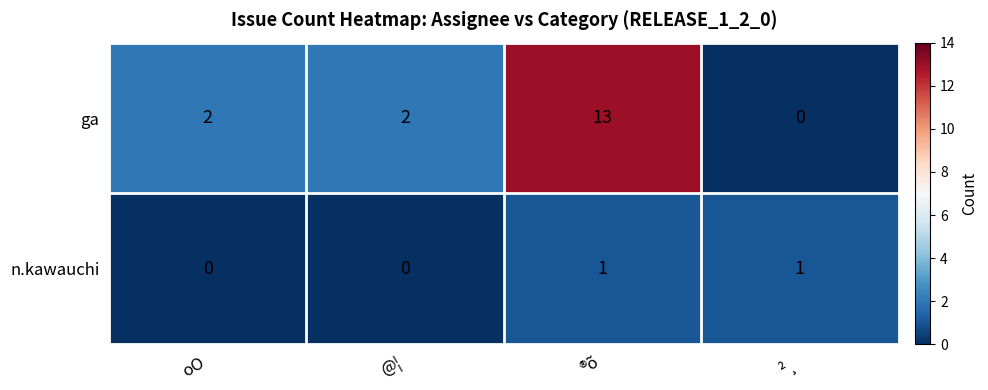

At how many categories does at least one series exceed 3?

1